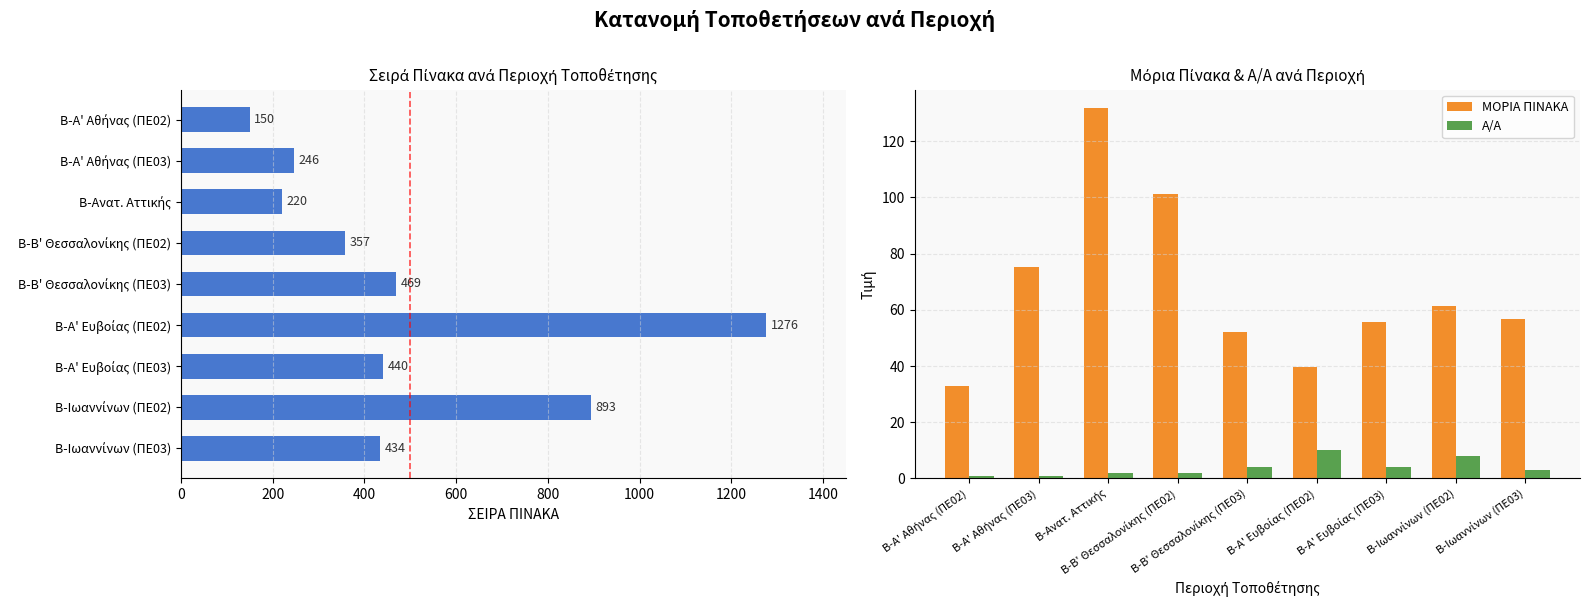

Which series has the widest spread of values?

ΣΕΙΡΑ ΠΙΝΑΚΑ